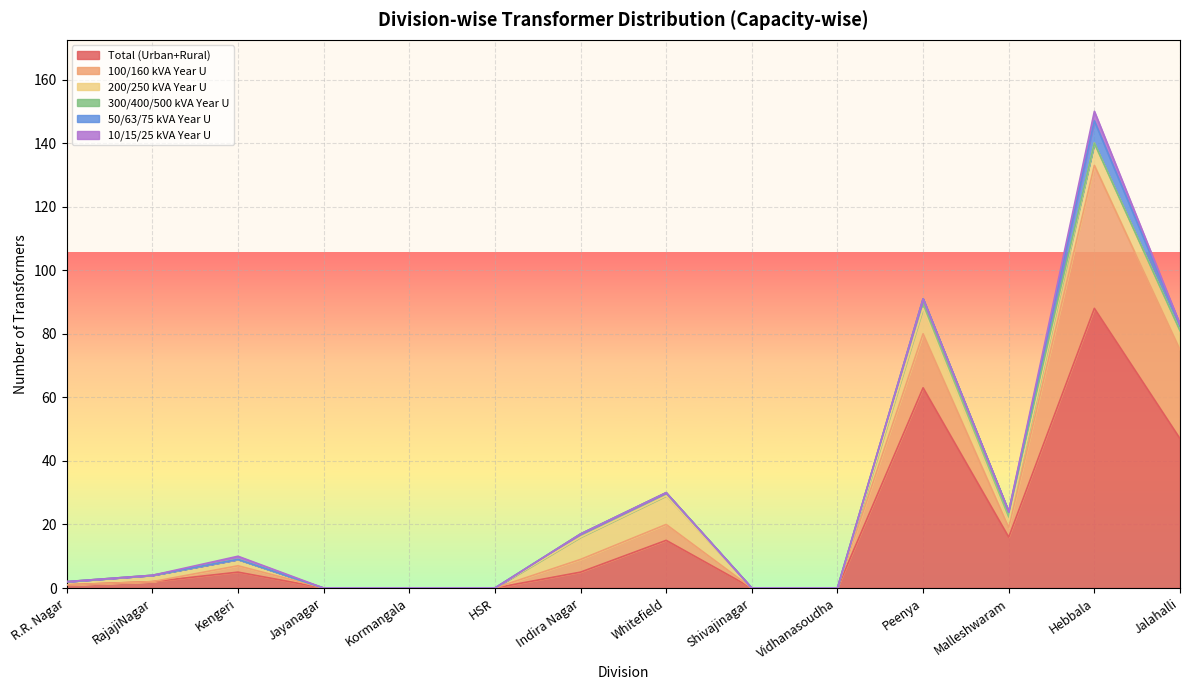

Where is 100/160 kVA Year U nearest to the value 22?

Peenya